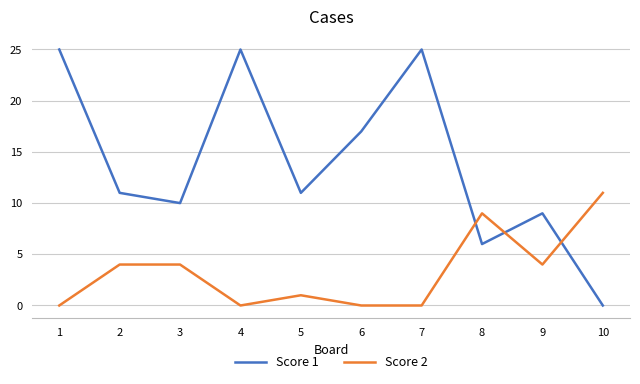

Which series has the largest total across all categories?

Score 1